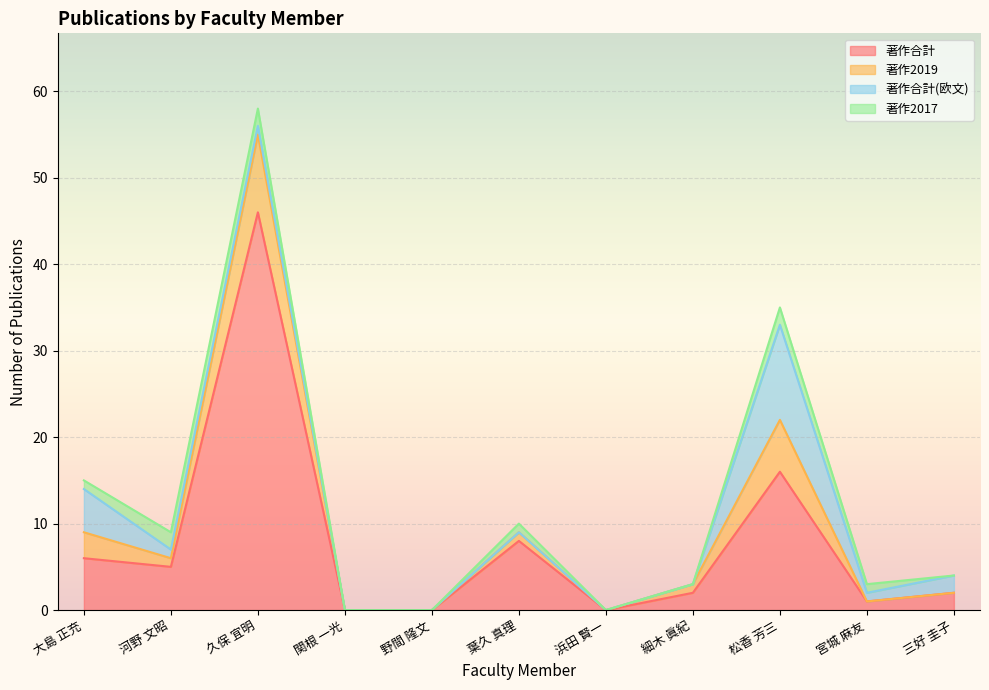

True or false: 著作合計 has a value of 0 at 浜田 賢一.

True